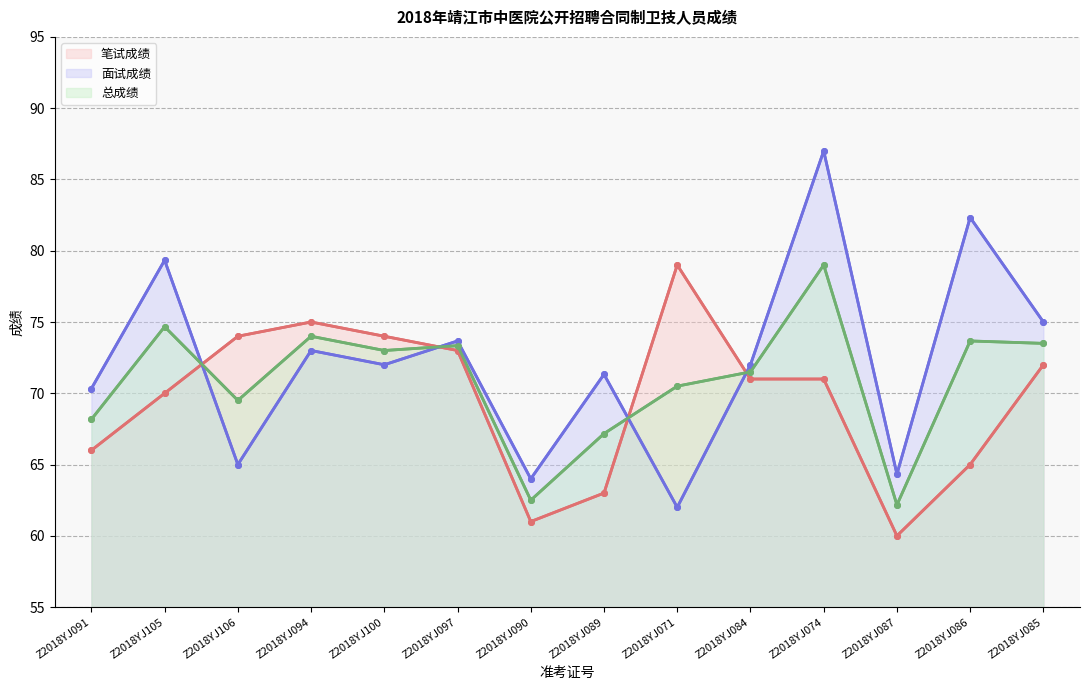

How many interior local valleys does the 面试成绩 series have?

5